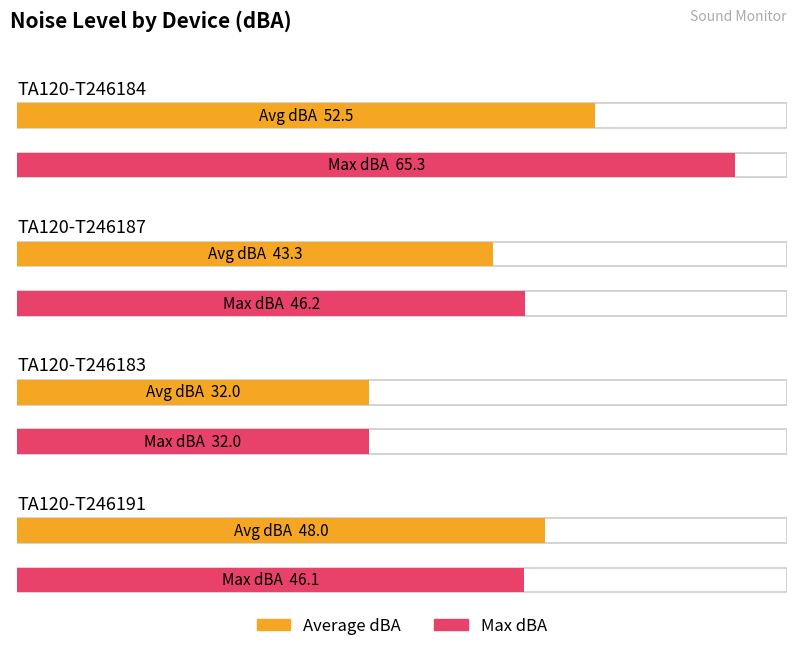

Between TA120-T246184 and TA120-T246187, which series saw the biggest shift?

Max dBA